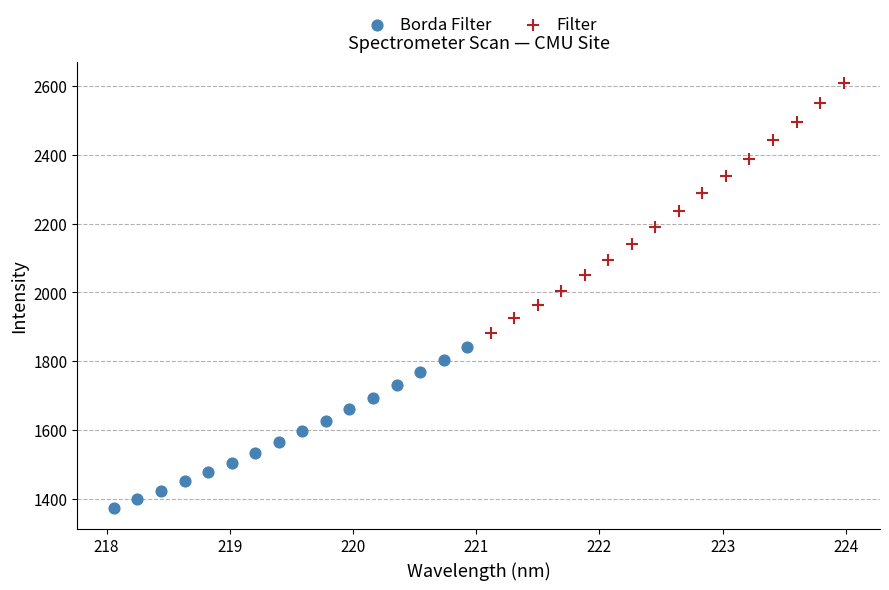

What are all the series names shown in the legend?

Borda Filter, Filter